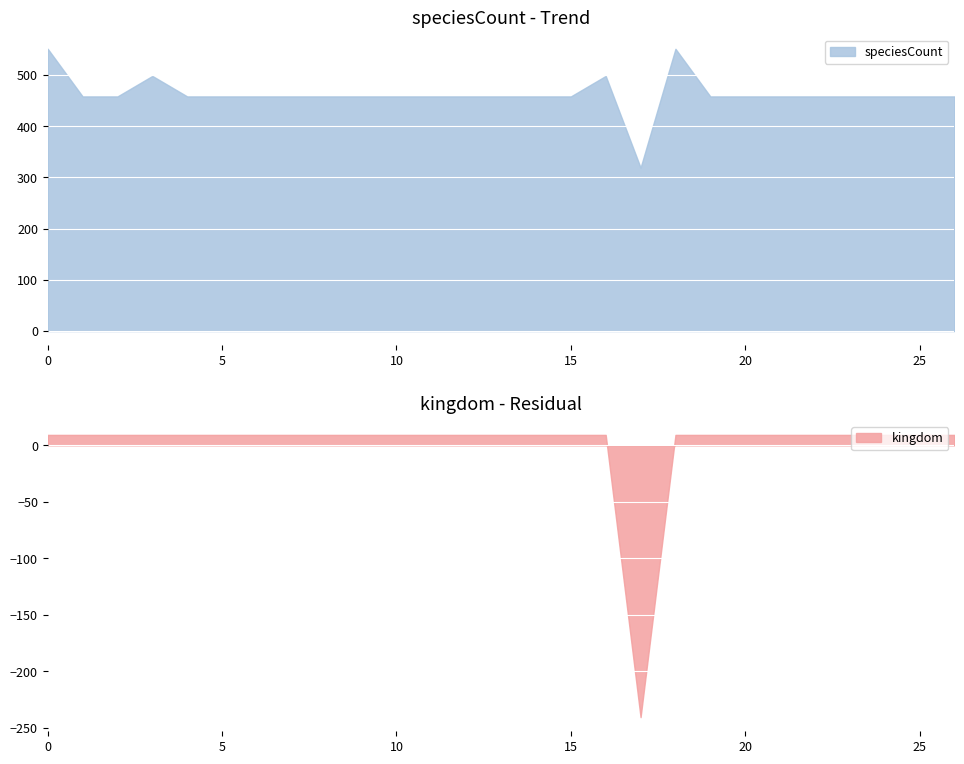

True or false: kingdom and speciesCount cross at least once.

False